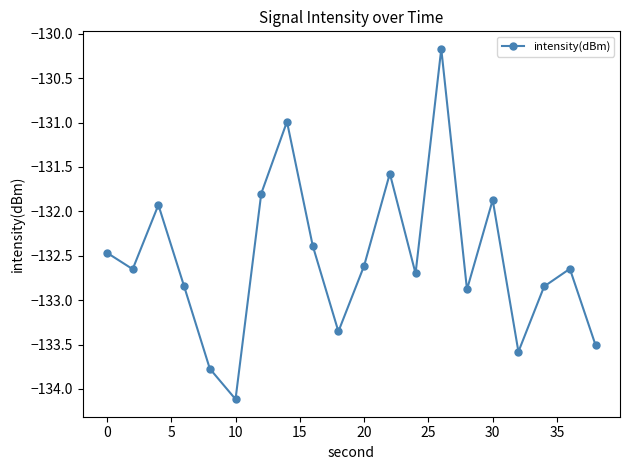

How many lines are shown in the chart?

1